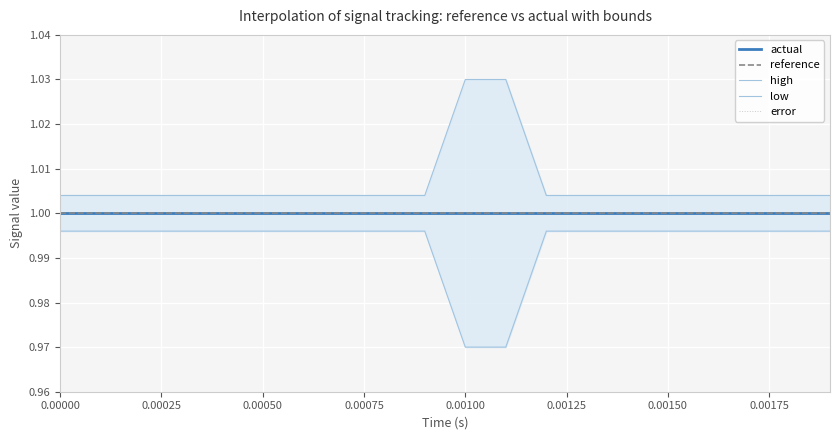

What is the label of the 4th point from the left?

0.00075